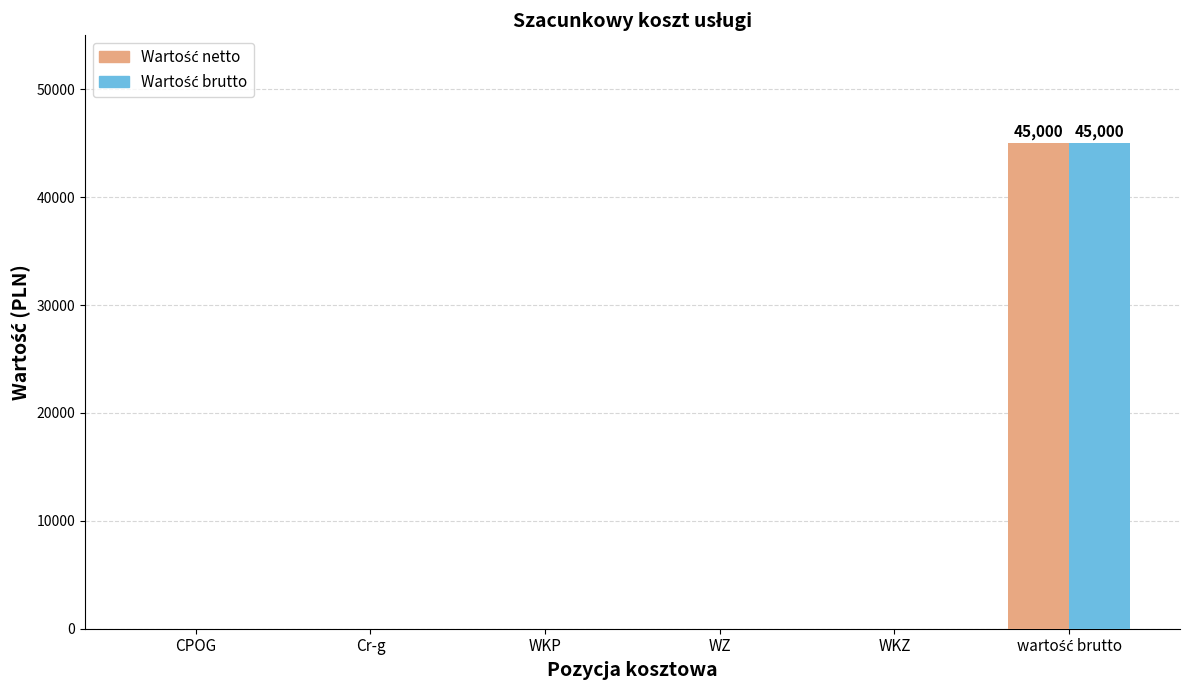

What is the label of the 2nd bar from the right?

WKZ